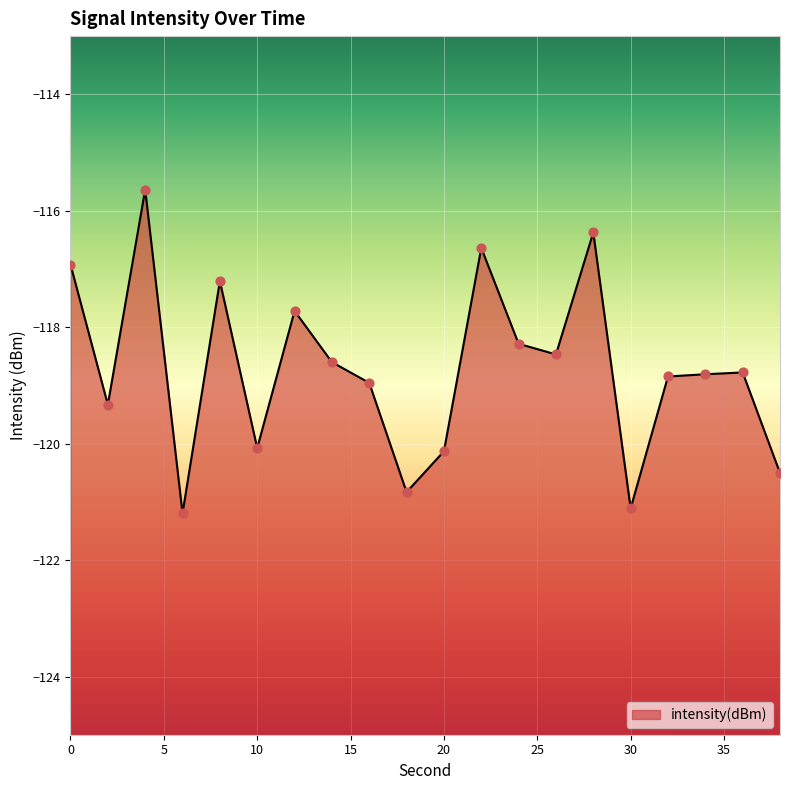

Which has a higher value, 24 or 16?

24